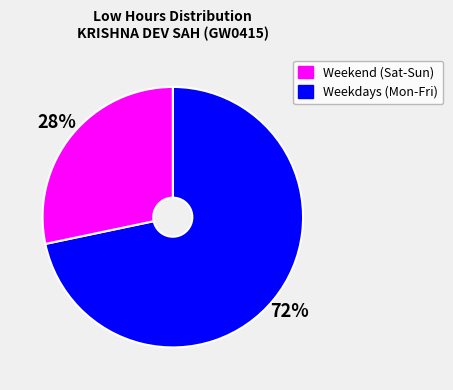

Does any single category account for the majority?

Yes